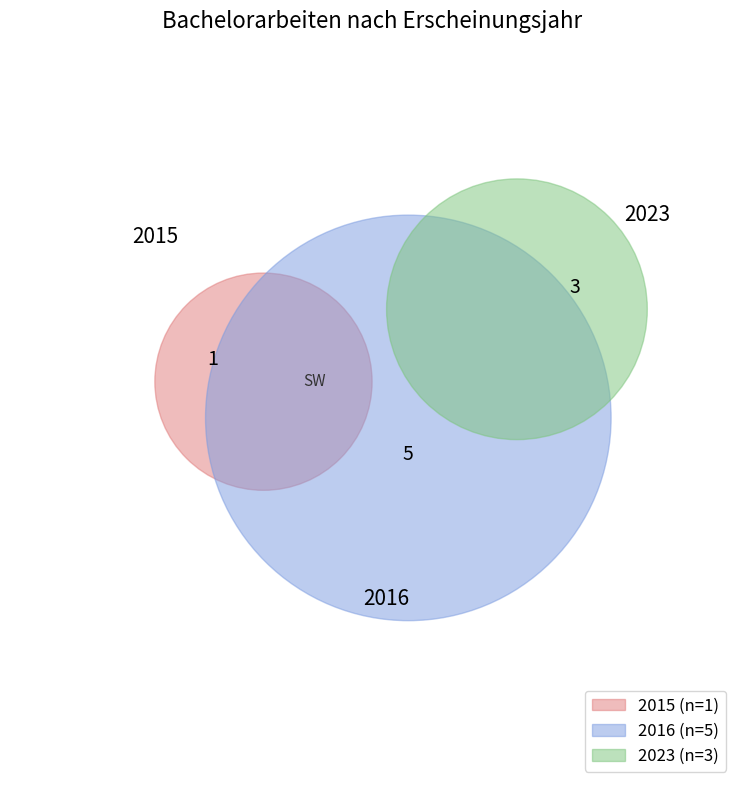

To the nearest percent, what portion does OPUS4-17183 represent?

11%